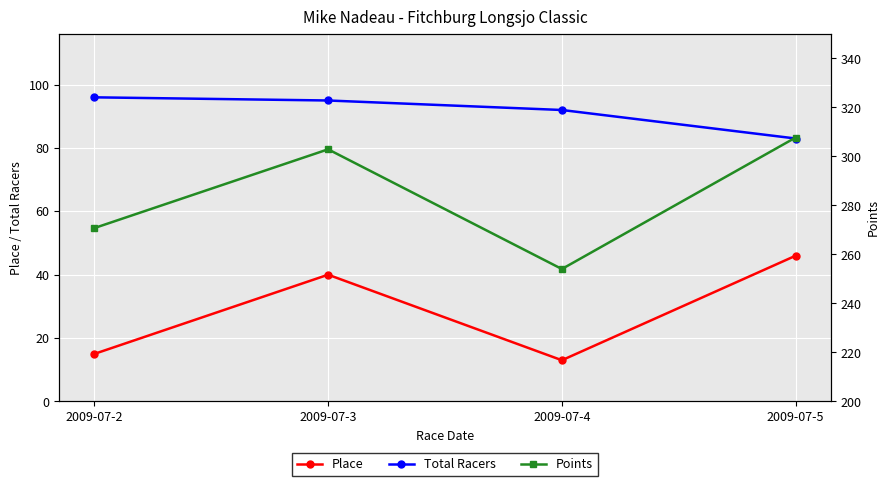

Where is Points nearest to the value 280?

2009-07-2